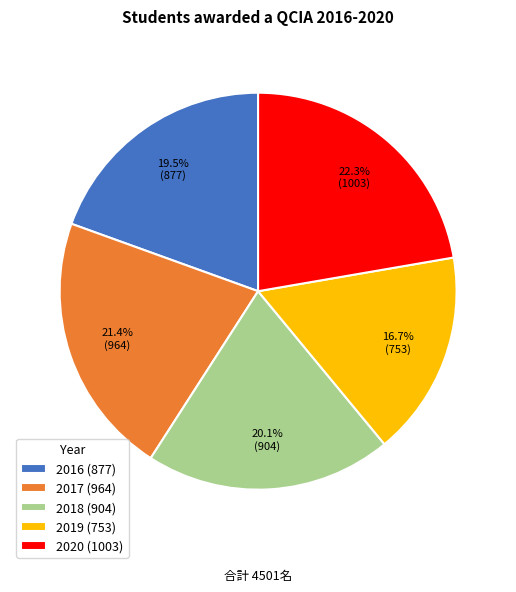

To the nearest percent, what is the difference between the largest and smallest slice percentages?

6%